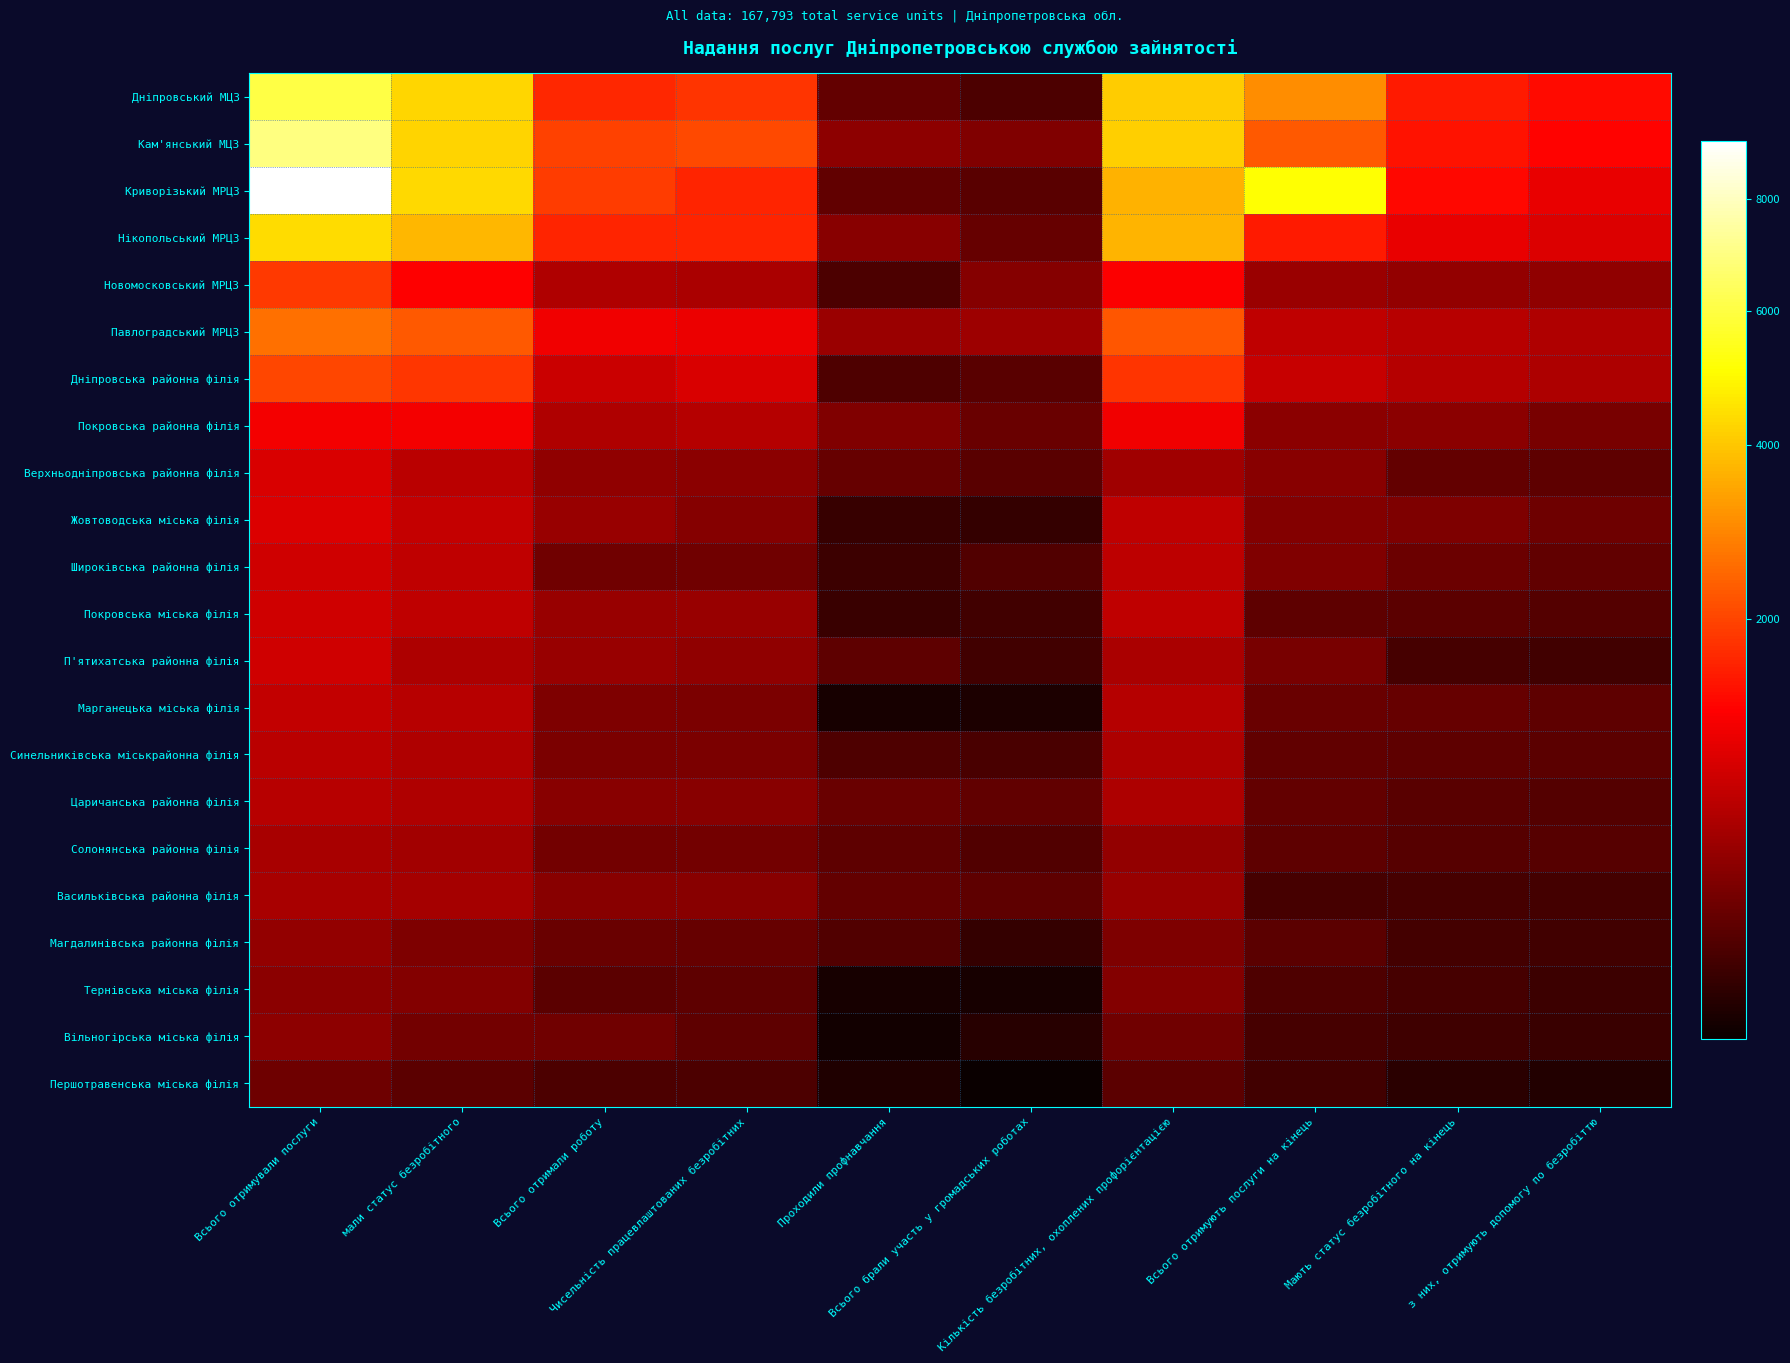

Which has a higher value, Кількість безробітних, охоплених профорієнтацією or Чисельність працевлаштованих безробітних?

Кількість безробітних, охоплених профорієнтацією